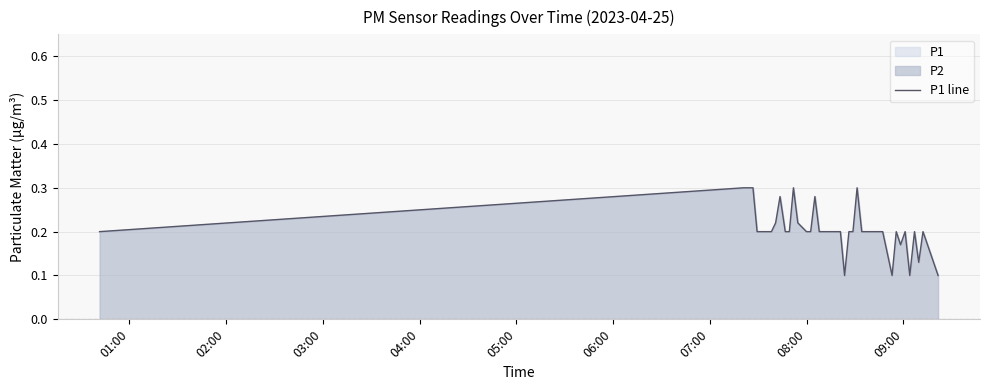

Reading left to right, extract all data points from this chart.

0.2	0.3	0.3	0.2	0.2	0.2	0.2	0.2	0.3	0.2	0.2	0.3	0.2	0.2	0.2	0.3	0.2	0.2	0.2	0.2	0.2	0.1	0.2	0.2	0.3	0.2	0.2	0.2	0.2	0.2	0.1	0.2	0.2	0.2	0.1	0.2	0.1	0.2	0.2	0.1